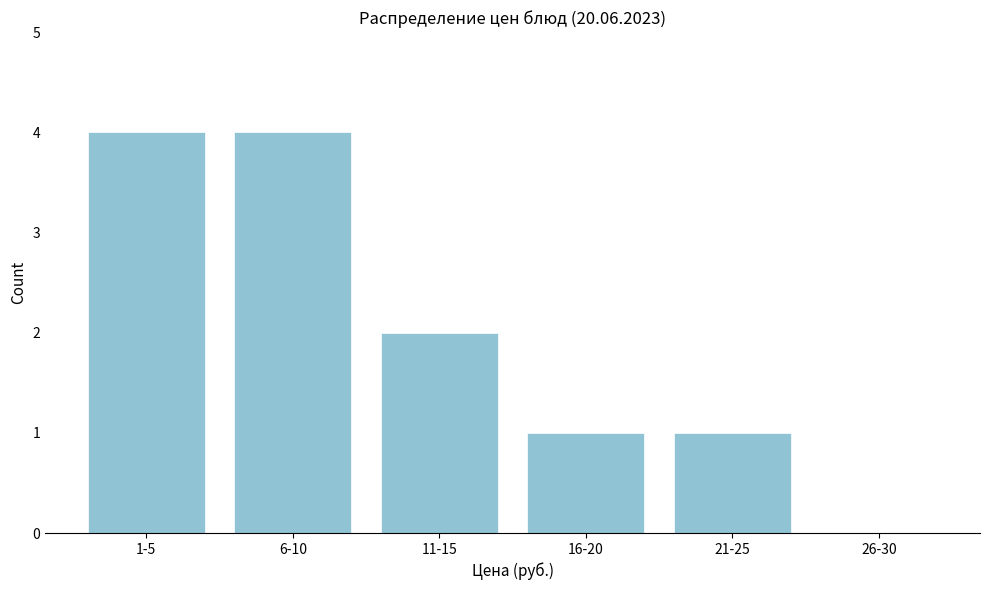

Reading left to right, what are all the values shown in this chart?

1-5=4	6-10=4	11-15=2	16-20=1	21-25=1	26-30=0